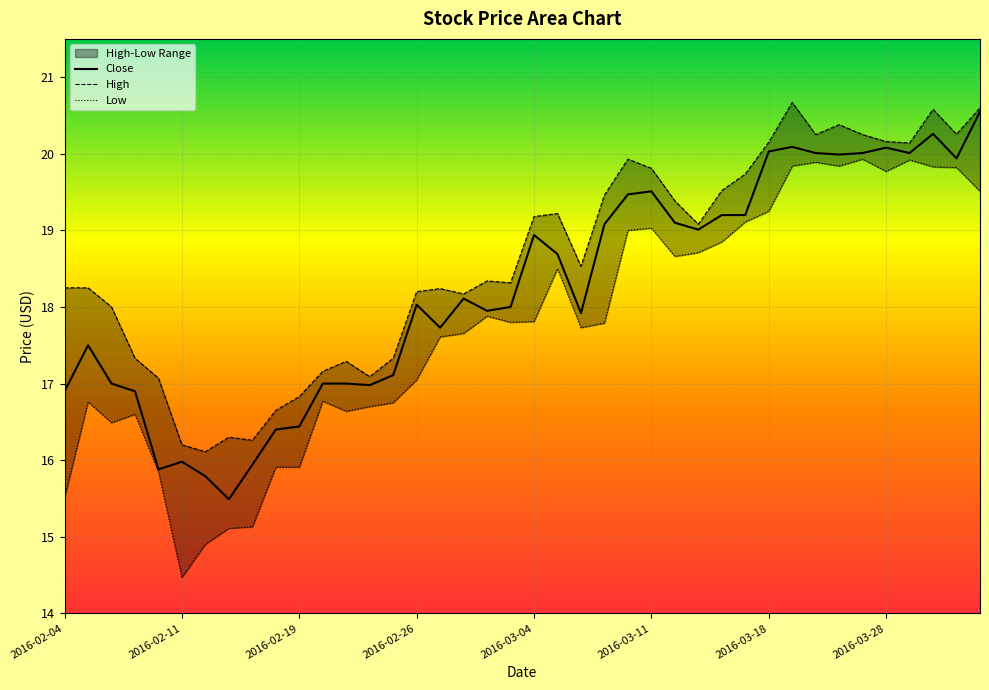

Reading right to left, what are all the values shown in this chart?

Close: 20.6	19.9	20.3	20.0	20.1	20.0	20.0	20.0	20.1	20.0	19.2	19.2	19.0	19.1	19.5	19.5	19.1	17.9	18.7	18.9	18.0	17.9	18.1	17.7	18.0	17.1	17.0	17.0	17.0	16.4	16.4	15.9	15.5	15.8	16.0	15.9	16.9	17.0	17.5	16.9
High: 20.6	20.3	20.6	20.1	20.2	20.2	20.4	20.2	20.7	20.1	19.7	19.5	19.1	19.4	19.8	19.9	19.5	18.5	19.2	19.2	18.3	18.3	18.2	18.2	18.2	17.3	17.1	17.3	17.2	16.8	16.6	16.3	16.3	16.1	16.2	17.1	17.3	18.0	18.2	18.2
Low: 19.5	19.8	19.8	19.9	19.8	19.9	19.8	19.9	19.8	19.2	19.1	18.9	18.7	18.7	19.0	19.0	17.8	17.7	18.5	17.8	17.8	17.9	17.7	17.6	17.1	16.8	16.7	16.6	16.8	15.9	15.9	15.1	15.1	14.9	14.5	15.8	16.6	16.5	16.8	15.5